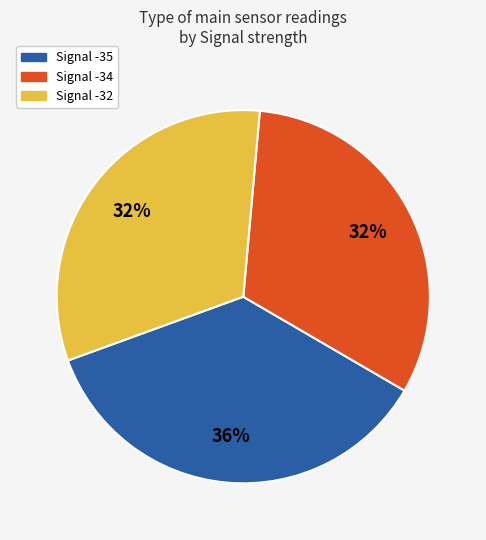

To the nearest percent, what is the difference between the largest and smallest slice percentages?

4%